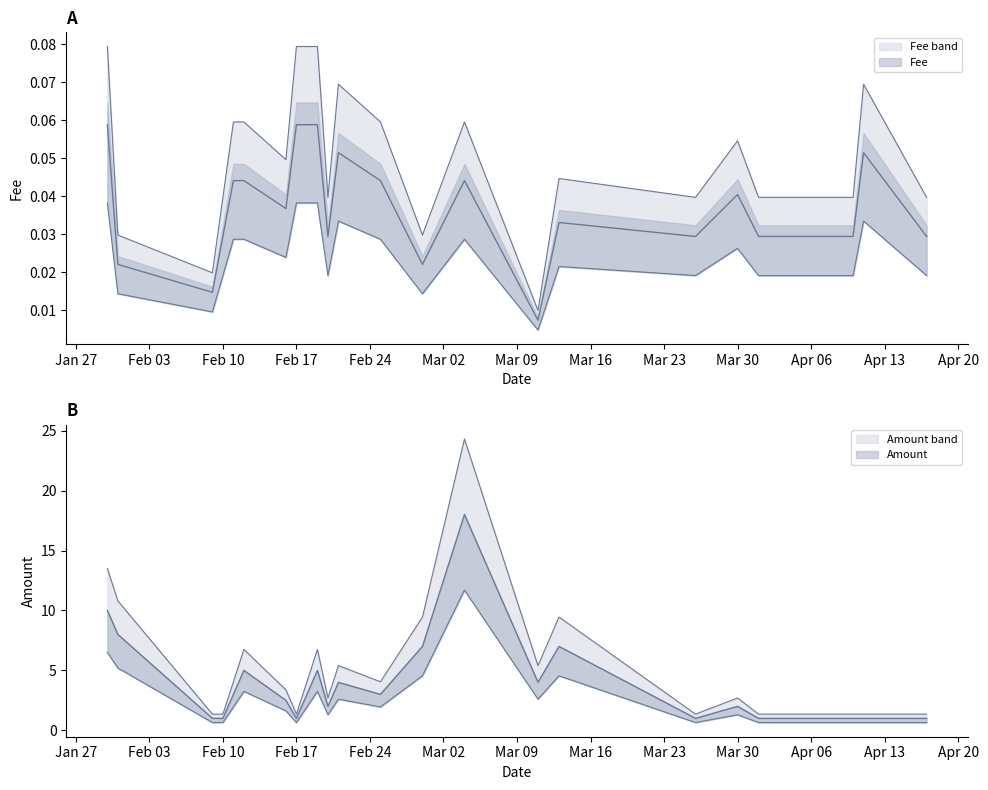

What are all the series names shown in the legend?

Amount, Fee